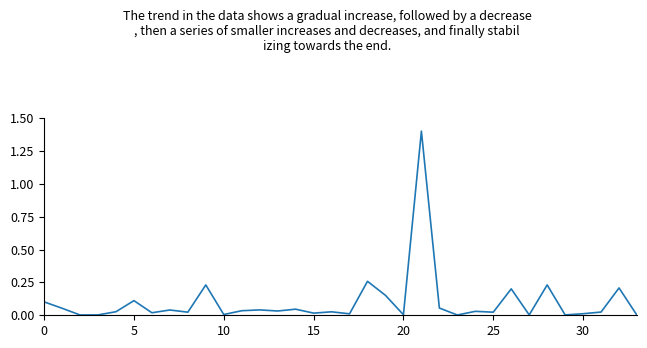

What is the maximum value shown in the chart?

1.4